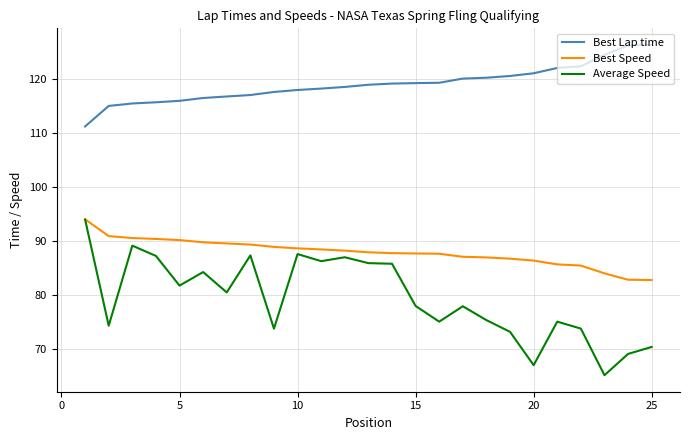

True or false: Average Speed and Best Lap time cross at least once.

False